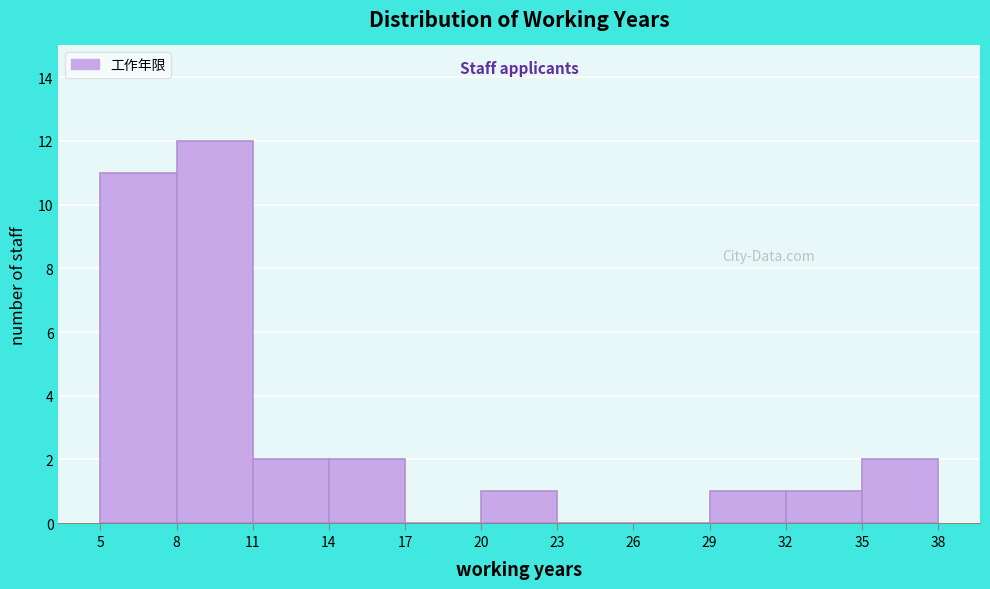

Reading left to right, transcribe this chart: for each bar, give the range it covers on the x-axis and its height. The values are not printed on the chart, so give them approximately, as read against the axis.

5 to 8: 11
8 to 11: 12
11 to 14: 2
14 to 17: 2
17 to 20: 0
20 to 23: 1
23 to 26: 0
26 to 29: 0
29 to 32: 1
32 to 35: 1
35 to 38: 2